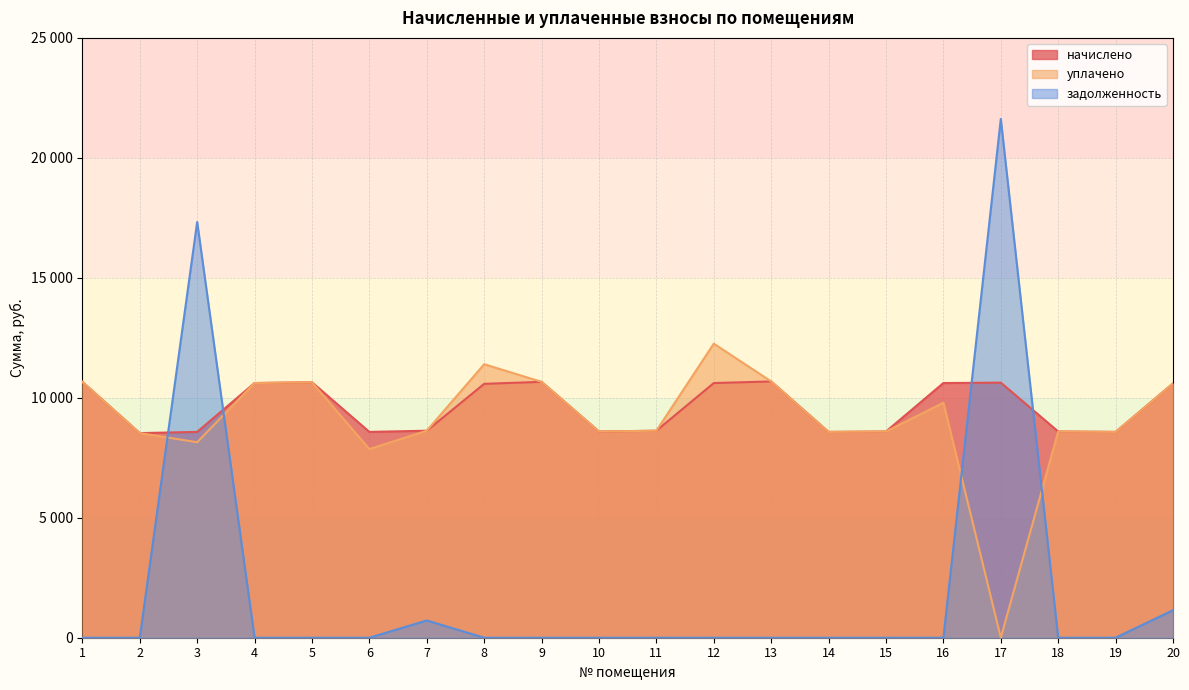

Reading left to right, transcribe all the data shown in this chart.

начислено: 1=10664.6	2=8528.4	3=8578.1	4=10615.0	5=10648.1	6=8578.1	7=8627.8	8=10581.8	9=10664.6	10=8594.6	11=8627.8	12=10615.0	13=10681.2	14=8578.1	15=8594.6	16=10615.0	17=10631.5	18=8594.6	19=8578.1	20=10598.4
уплачено: 1=10664.6	2=8528.4	3=8149.0	4=10615.0	5=10648.1	6=7863.2	7=8627.8	8=11399.8	9=10664.6	10=8594.6	11=8627.8	12=12255.9	13=10681.2	14=8578.1	15=8594.6	16=9794.5	17=0.0	18=8594.6	19=8578.1	20=10598.4
задолженность: 1=0.0	2=0.0	3=17326.9	4=0.0	5=0.0	6=0.0	7=719.0	8=0.0	9=0.0	10=0.0	11=0.0	12=0.0	13=0.0	14=0.0	15=0.0	16=0.0	17=21622.6	18=0.0	19=0.0	20=1147.7